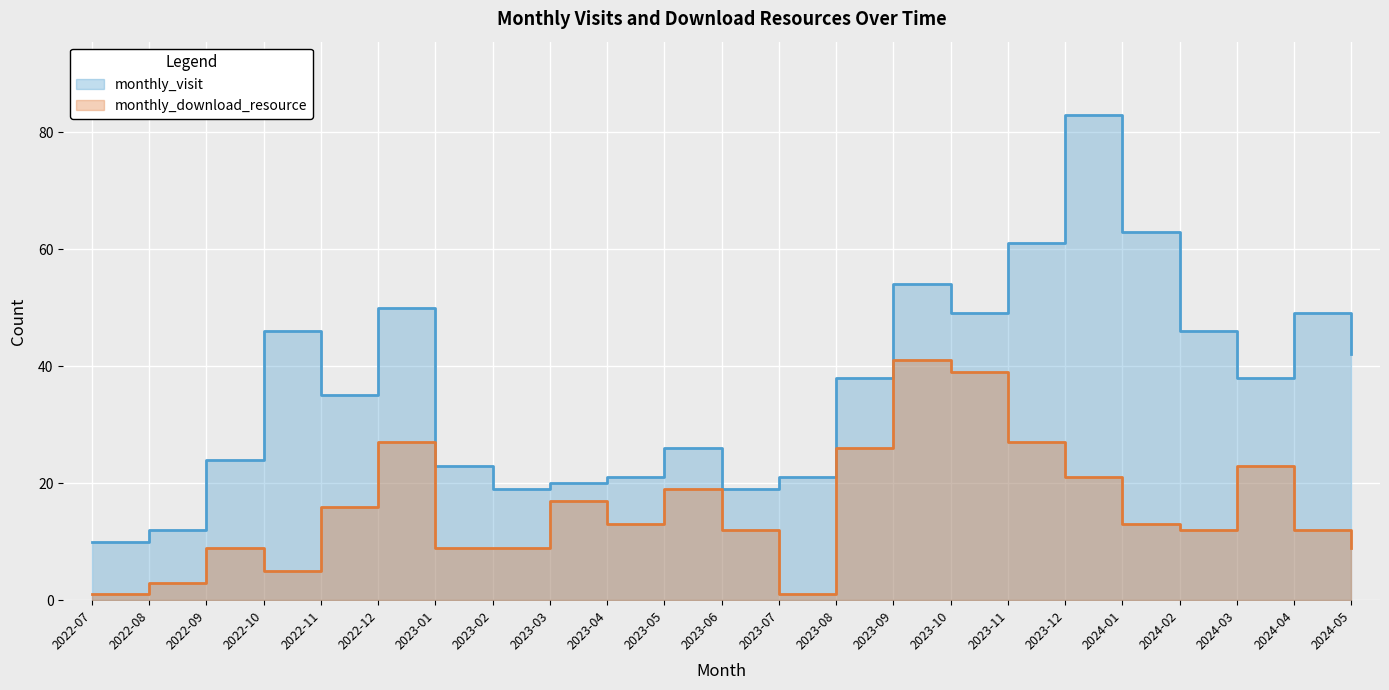

What are all the series names shown in the legend?

monthly_visit, monthly_download_resource